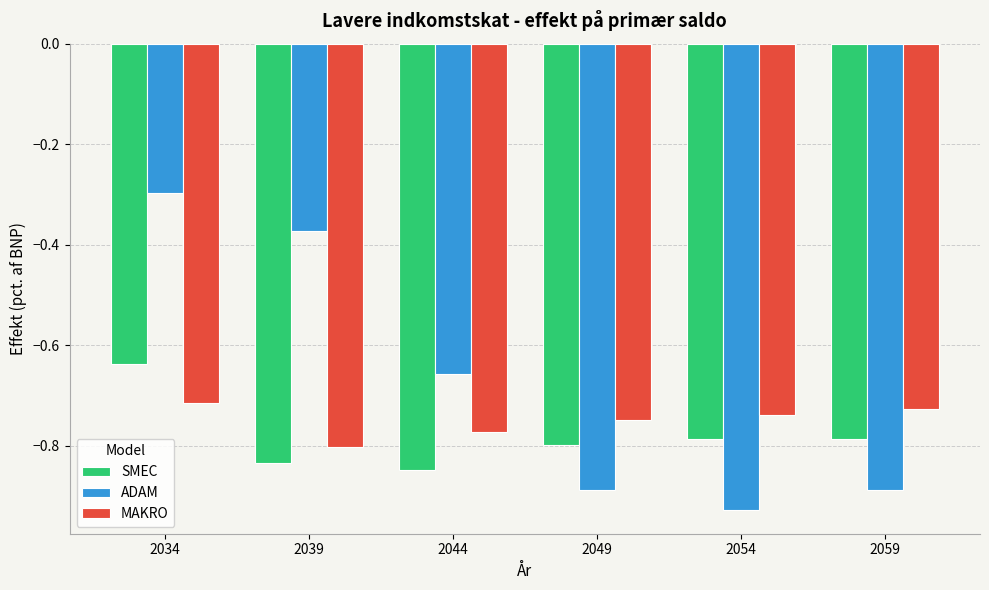

Is the value of SMEC at 2049 greater than the value of ADAM at 2039?

No